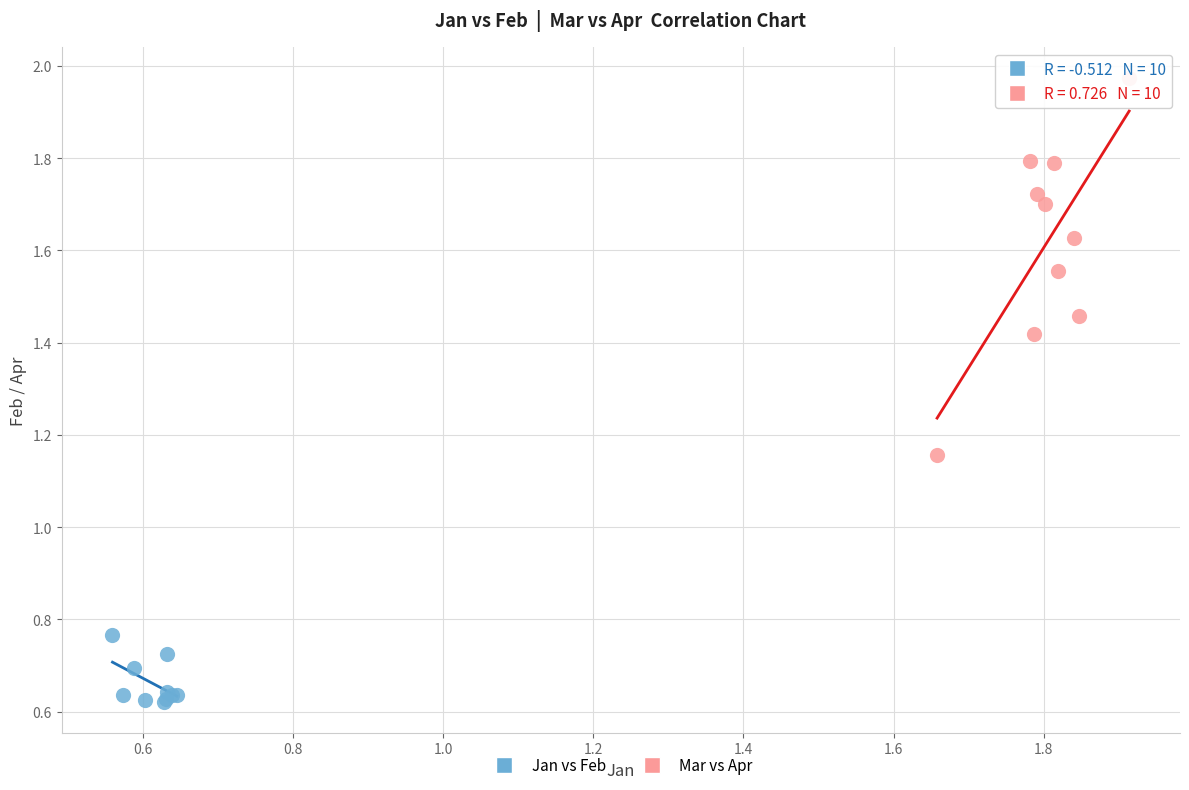

What are all the series names shown in the legend?

Jan vs Feb, Mar vs Apr